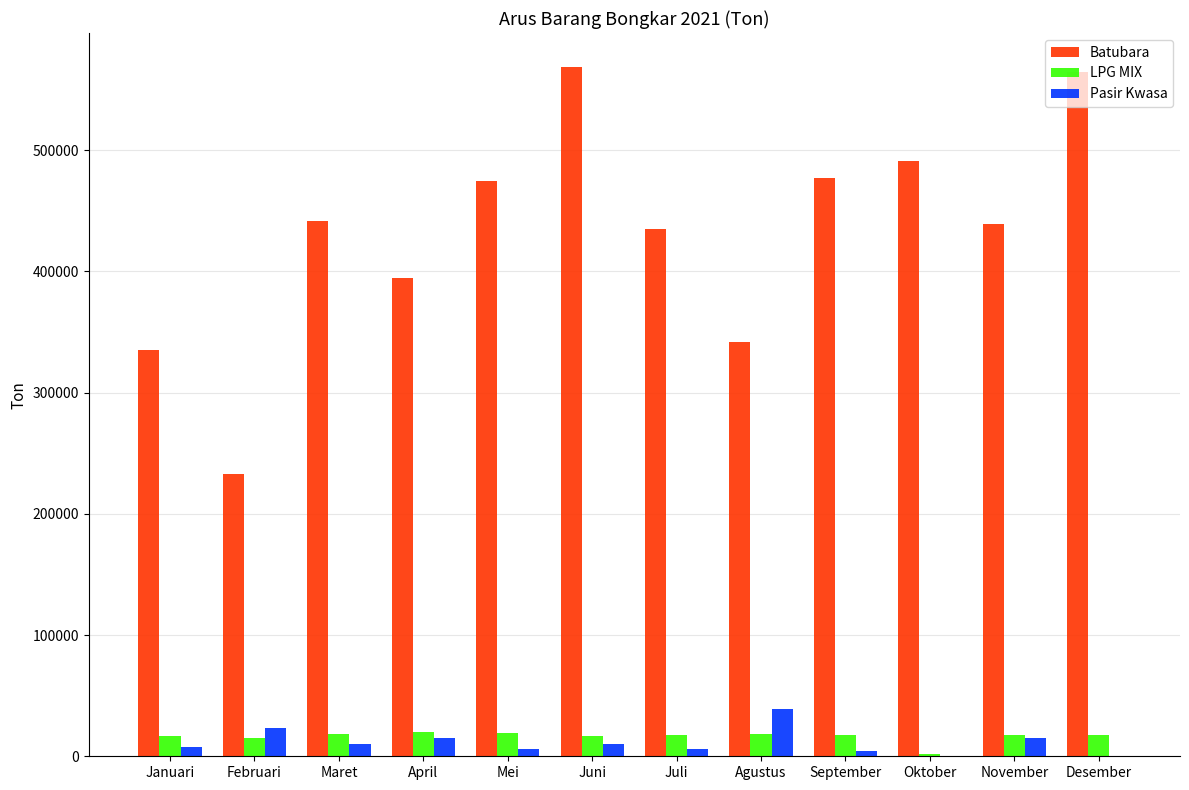

What is the sum of all Pasir Kwasa values?

137922